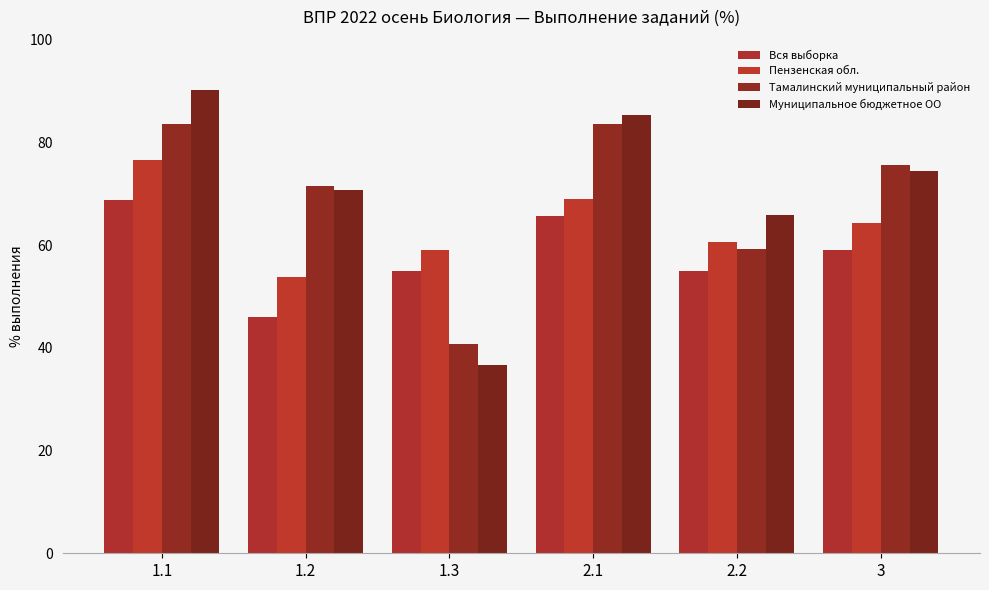

Where is Тамалинский муниципальный район nearest to the value 62?

2.2